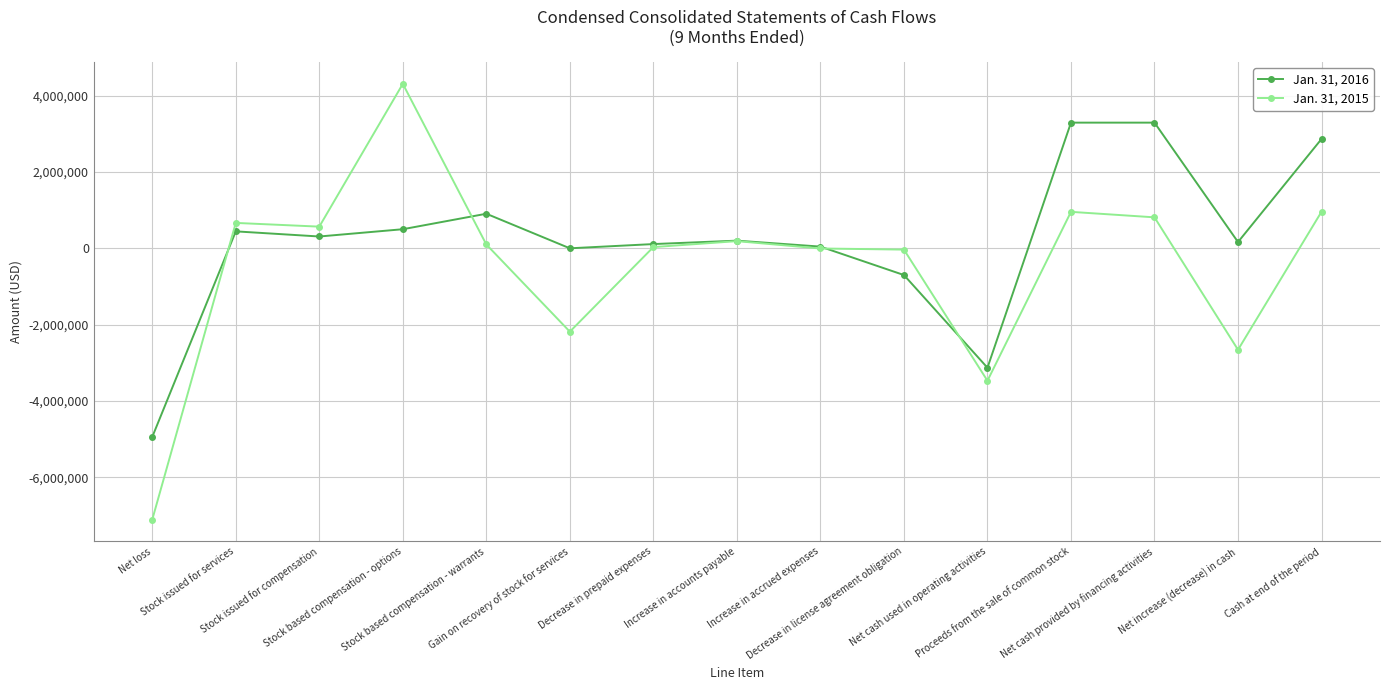

How many series are shown in this chart?

2